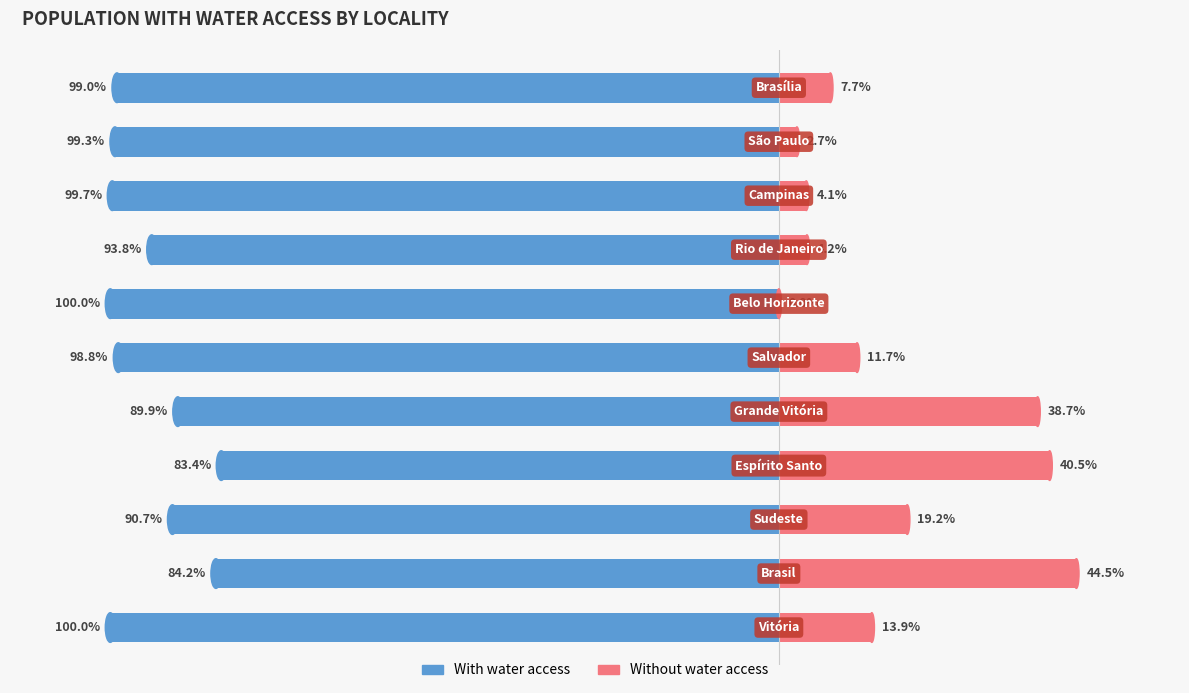

Reading right to left, transcribe all the data shown in this chart.

With water access: -99.0	-99.3	-99.7	-93.8	-100.0	-98.8	-89.9	-83.4	-90.7	-84.2	-100.0
Without water access: 7.7	2.7	4.1	4.2	0.0	11.7	38.7	40.5	19.2	44.5	13.9